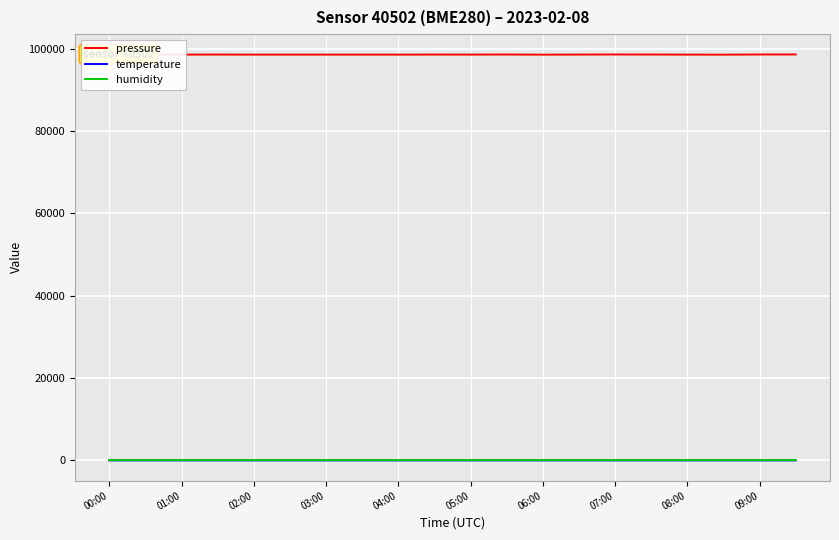

What is the maximum value shown in the chart?

98602.7